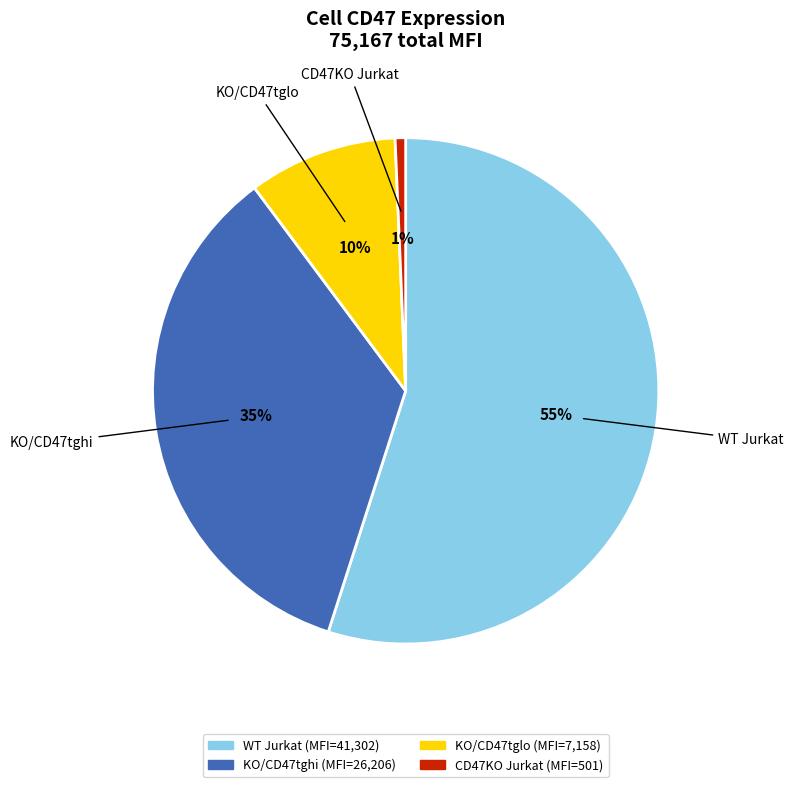

To the nearest percent, what percentage of the pie is CD47KO Jurkat?

1%